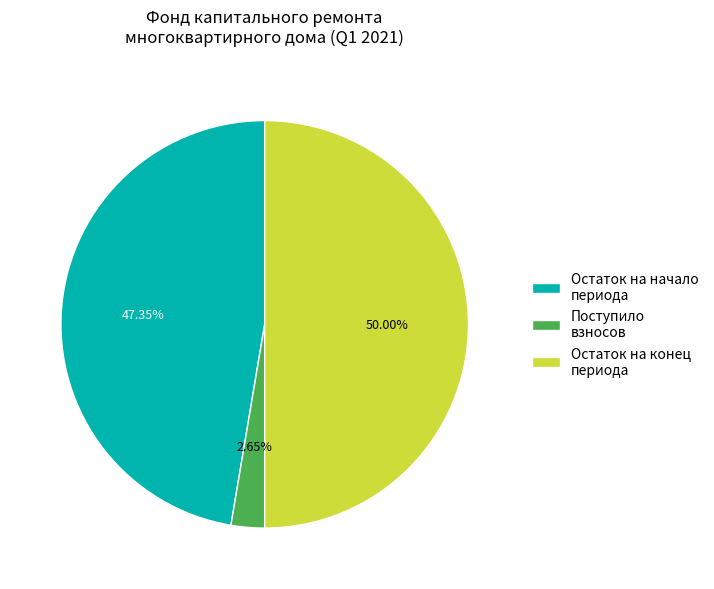

Is Остаток на начало периода the majority of the pie?

No